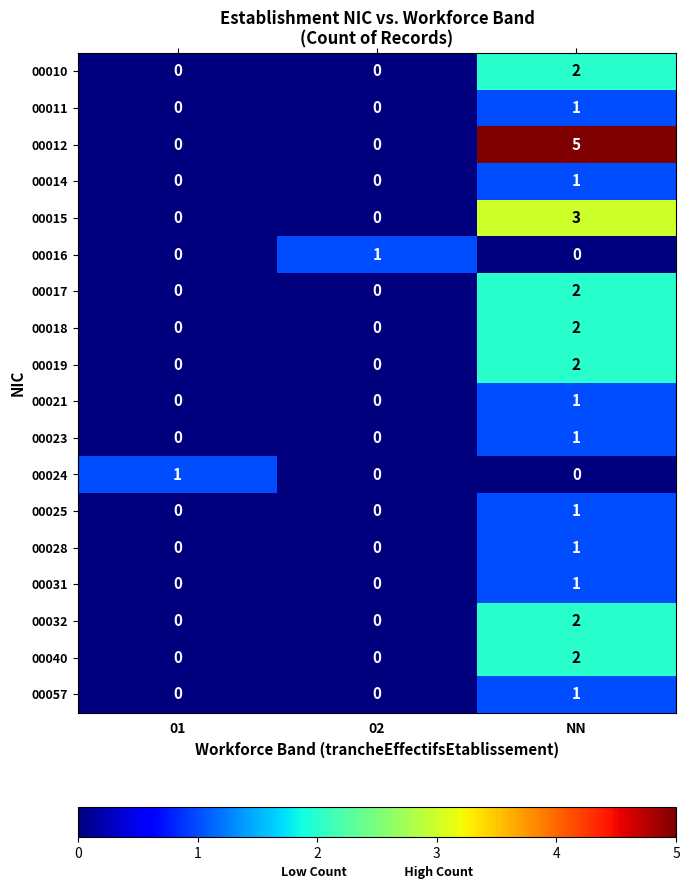

Between 02 and NN, which series saw the biggest shift?

00012